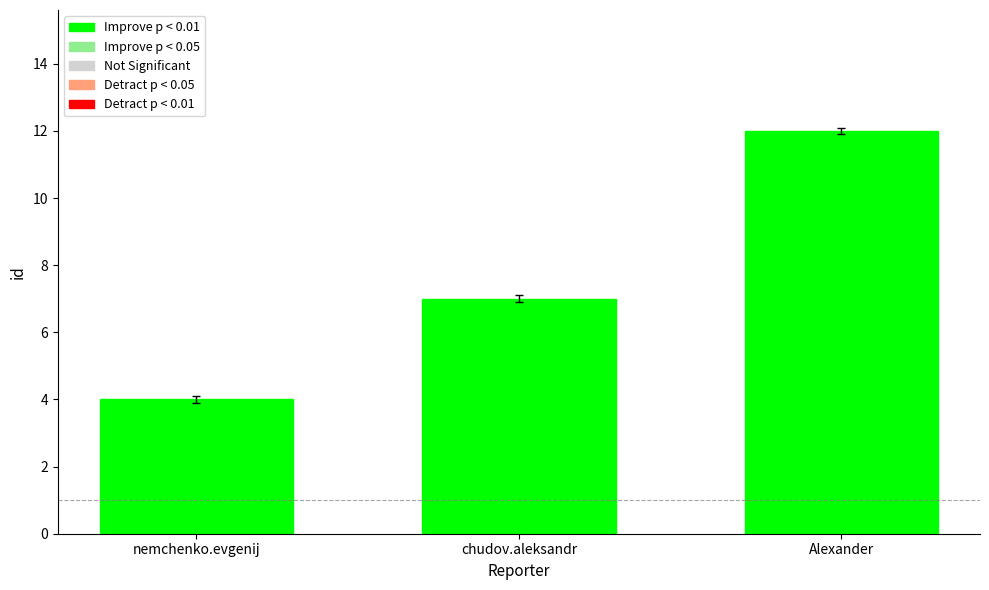

What is the change in value from nemchenko.evgenij to Alexander?

+8